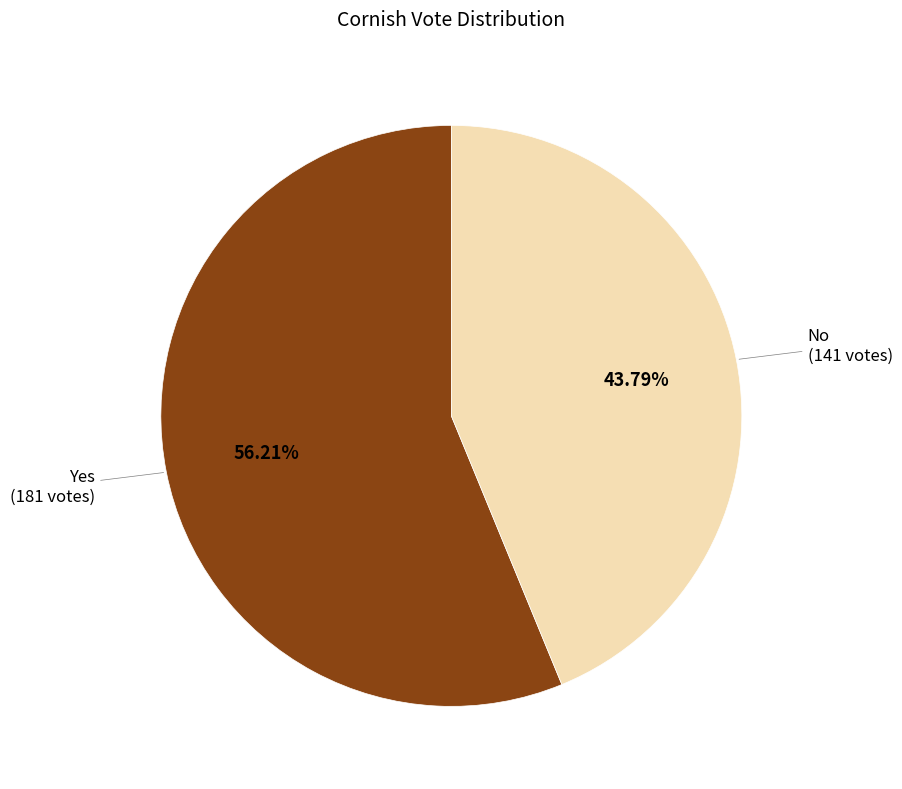

Is there a majority slice in this chart?

Yes